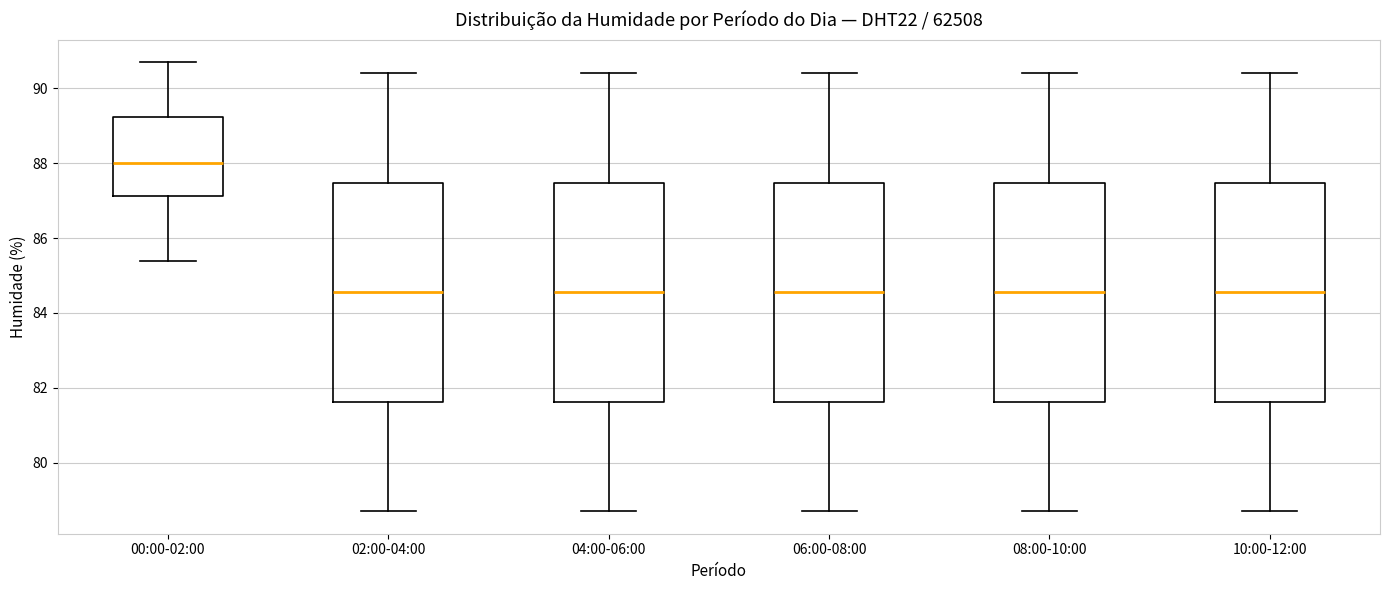

Which box has the highest median line?

00:00-02:00